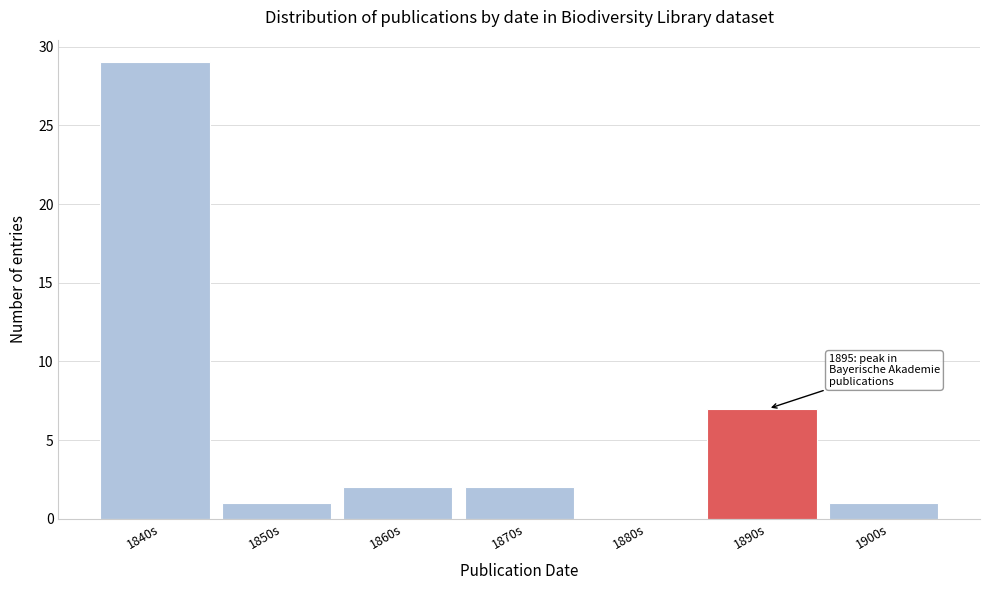

Reading left to right, extract all data points from this chart.

1840s=29	1850s=1	1860s=2	1870s=2	1880s=0	1890s=7	1900s=1